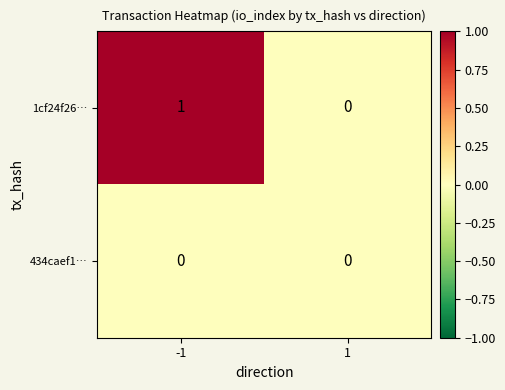

Which series has the largest range (max minus min)?

1cf24f26…